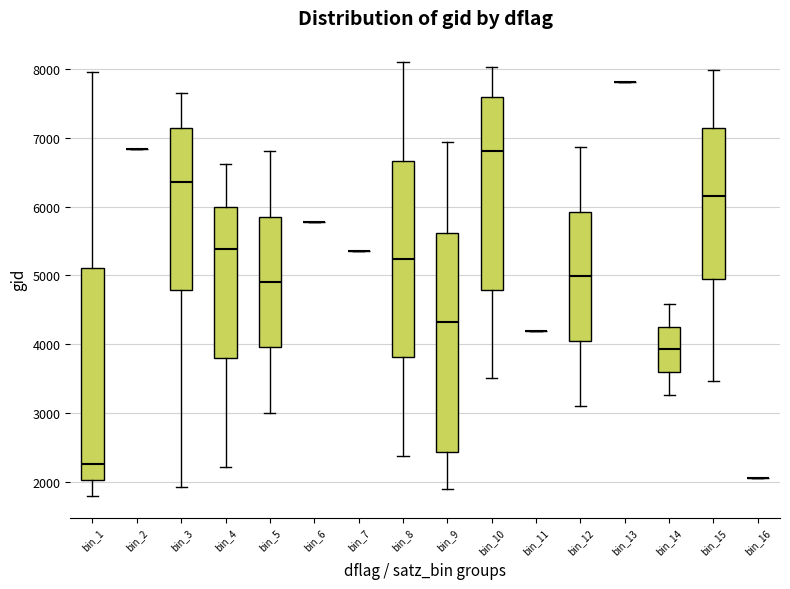

Reading left to right, read every box against the y-axis: the position of its median line, the range the box covers, and the ends of its whiskers. The values are not printed on the chart, so give them approximately, as read against the axis.

bin_1: median 2200, box 2000 to 5100, whiskers 1800 to 8000
bin_2: box collapsed to a line at 6800, whiskers 6800 to 6800
bin_3: median 6400, box 4800 to 7100, whiskers 1900 to 7600
bin_4: median 5400, box 3800 to 6000, whiskers 2200 to 6600
bin_5: median 4900, box 4000 to 5900, whiskers 3000 to 6800
bin_6: box collapsed to a line at 5800, whiskers 5800 to 5800
bin_7: box collapsed to a line at 5400, whiskers 5400 to 5400
bin_8: median 5200, box 3800 to 6700, whiskers 2400 to 8100
bin_9: median 4300, box 2400 to 5600, whiskers 1900 to 6900
bin_10: median 6800, box 4800 to 7600, whiskers 3500 to 8000
bin_11: box collapsed to a line at 4200, whiskers 4200 to 4200
bin_12: median 5000, box 4000 to 5900, whiskers 3100 to 6900
bin_13: box collapsed to a line at 7800, whiskers 7800 to 7800
bin_14: median 3900, box 3600 to 4300, whiskers 3300 to 4600
bin_15: median 6200, box 4900 to 7100, whiskers 3500 to 8000
bin_16: box collapsed to a line at 2100, whiskers 2100 to 2100